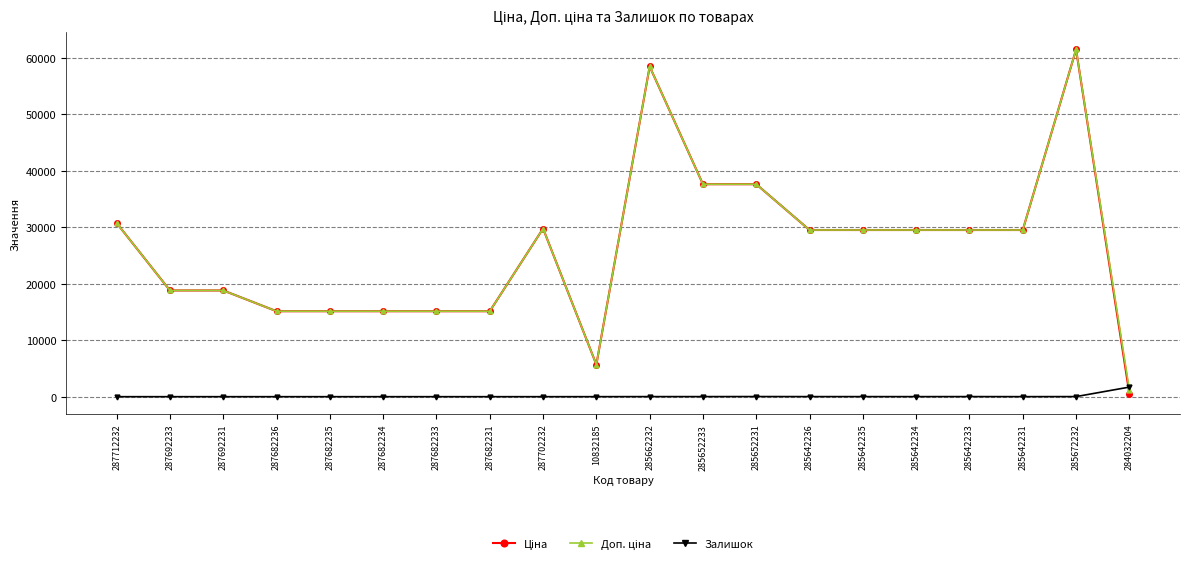

At which category is the sum across all series the highest?

285672232